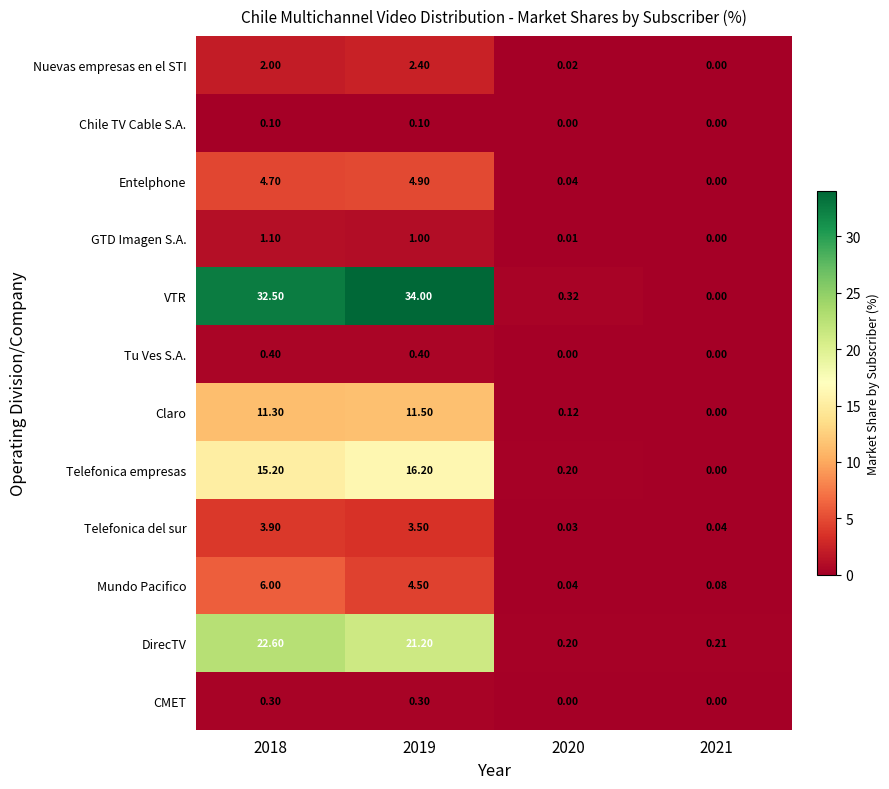

How many distinct data groups are displayed?

12